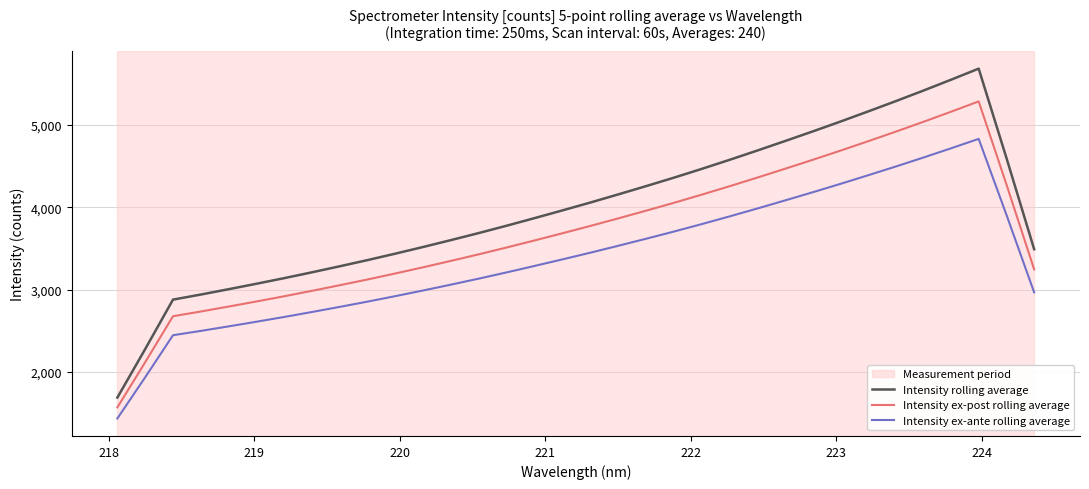

What is the greatest value displayed?

5680.2